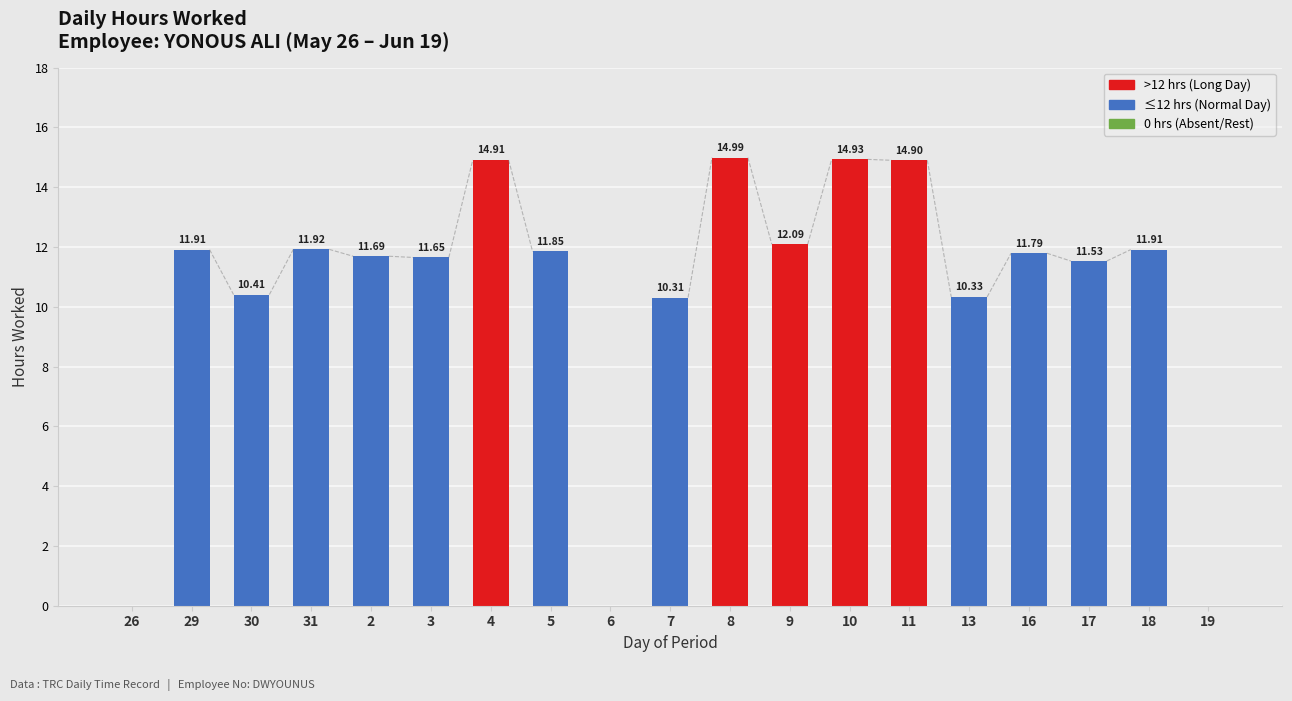

What is the sum of the values at 8 and 4?

29.9